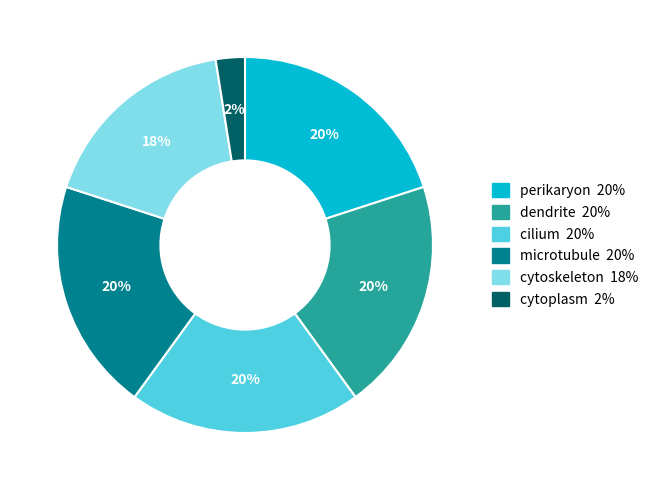

To the nearest percent, what is the average slice percentage?

17%